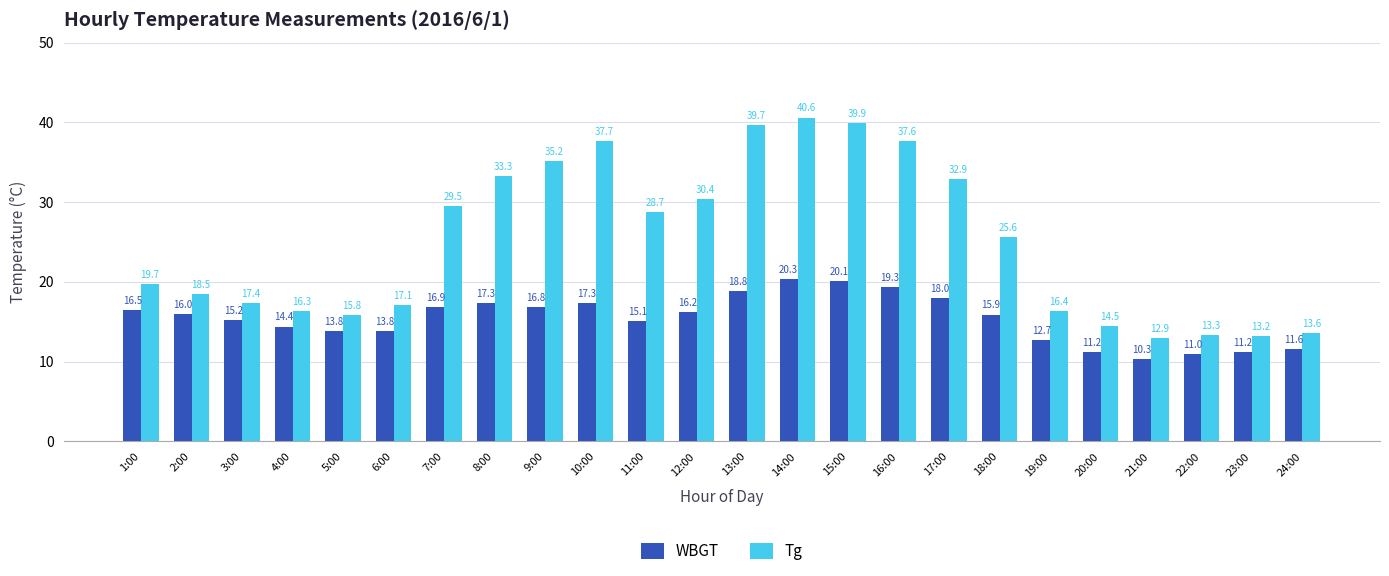

The value of WBGT at 5:00 is 18.6. True or false?

False